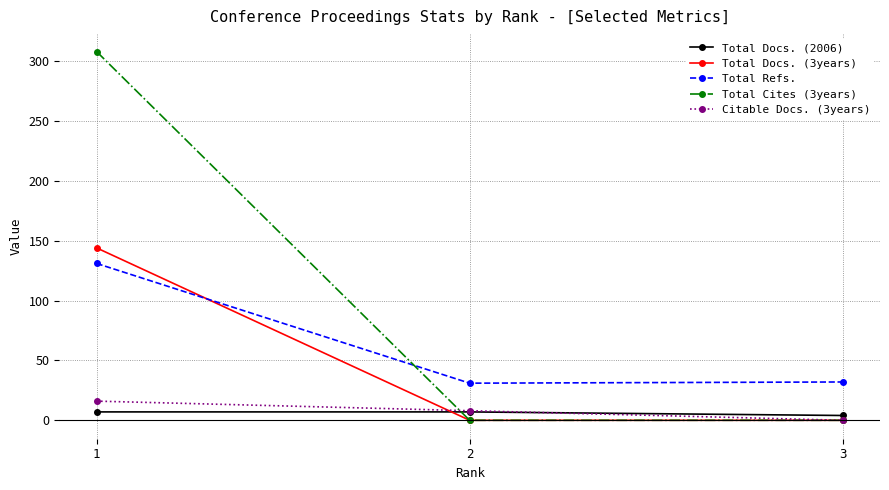

At how many categories does at least one series exceed 294?

1